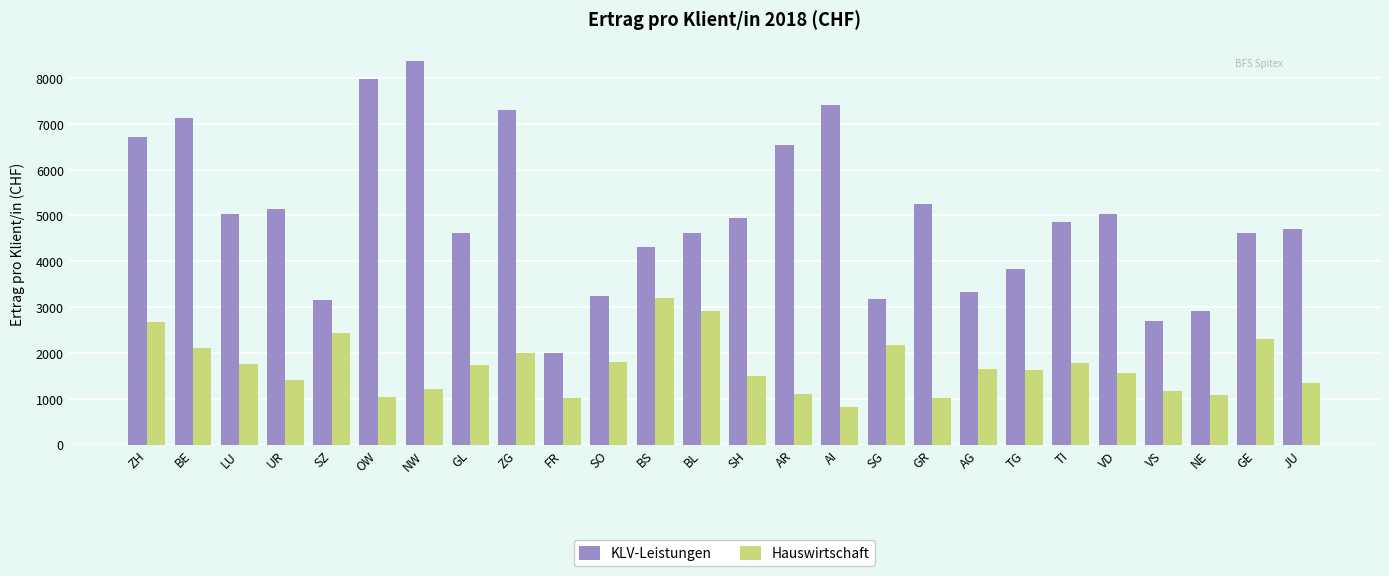

Which label corresponds to the largest value in the chart?

NW